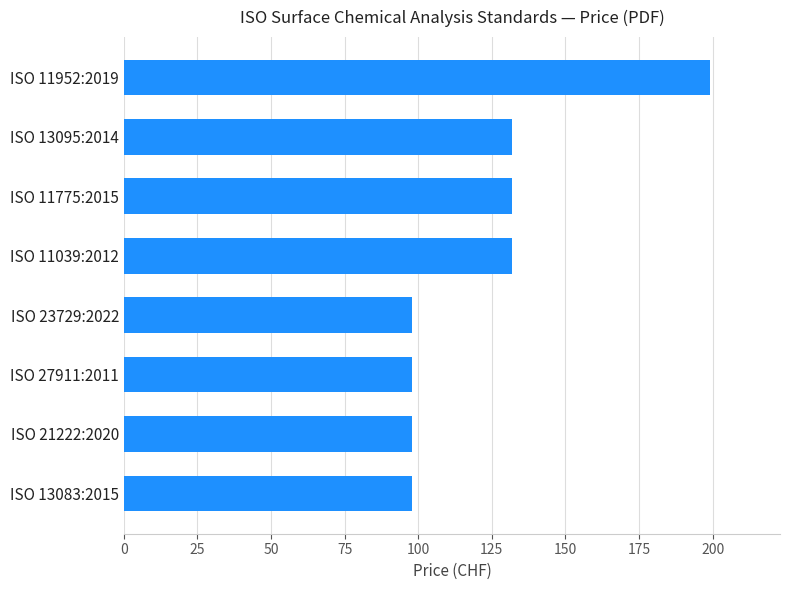

Are the bars horizontal?

Yes